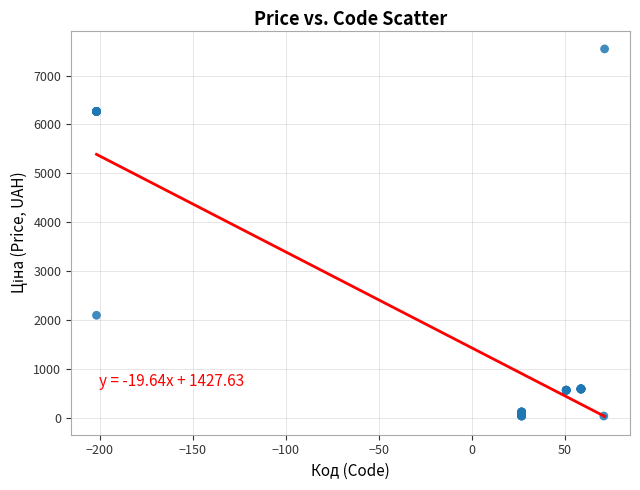

What Y value in the scatter plot is closest to 3788?

2094.3